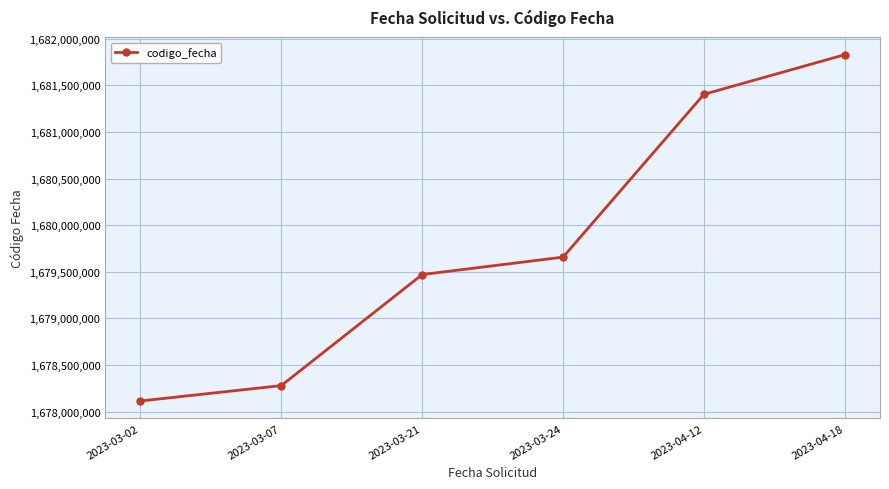

What is the ratio of the value at 2023-04-12 to the value at 2023-03-21?

1.0